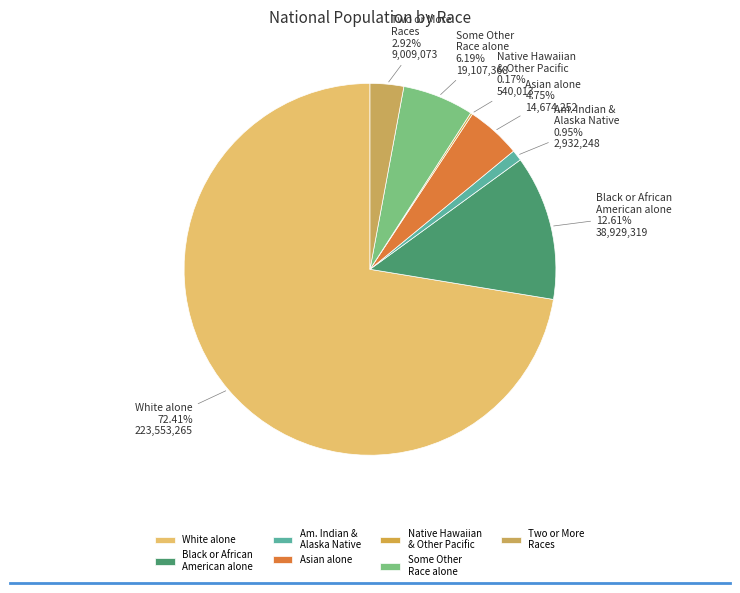

Does White alone account for over 50% of the chart?

Yes